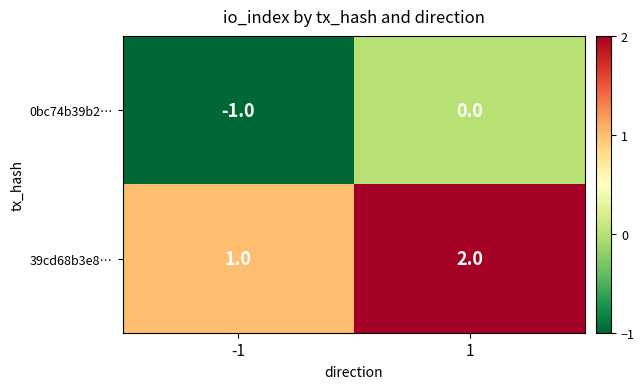

Which series has the largest total across all categories?

39cd68b3e8…